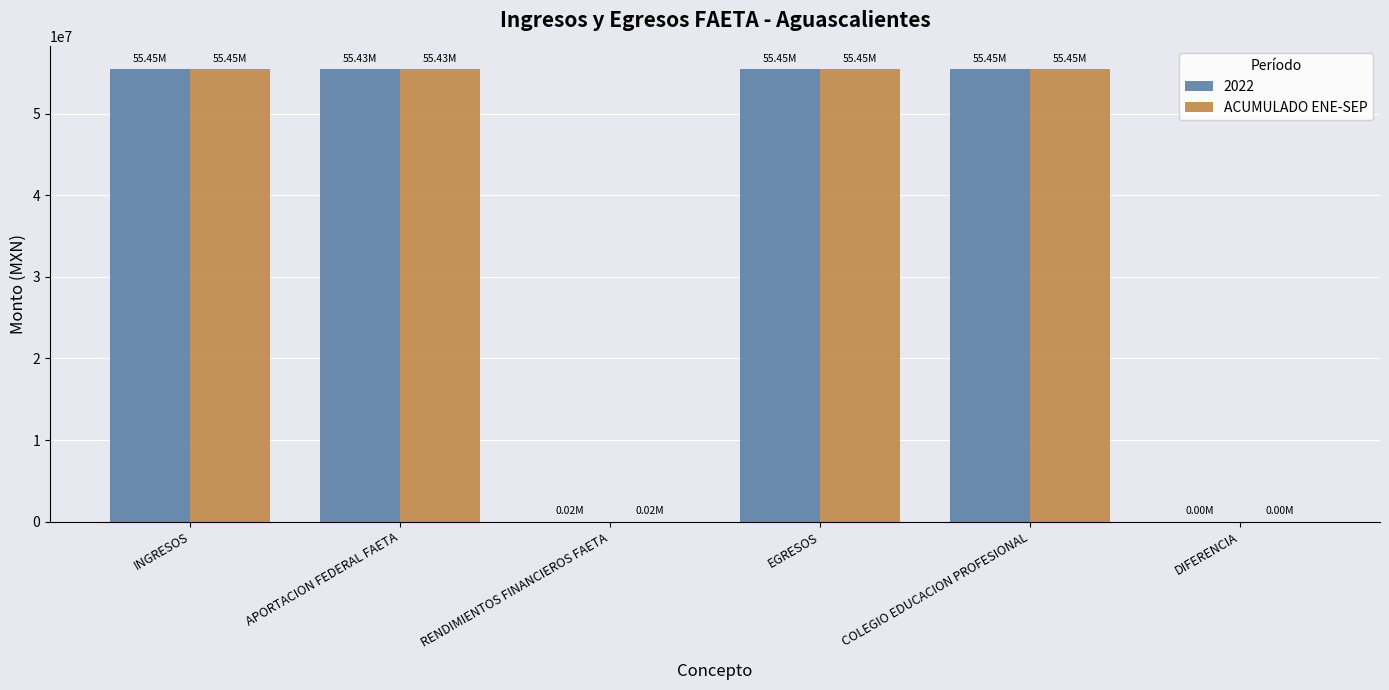

What is the total value across all series at APORTACION FEDERAL FAETA?

110850944.0